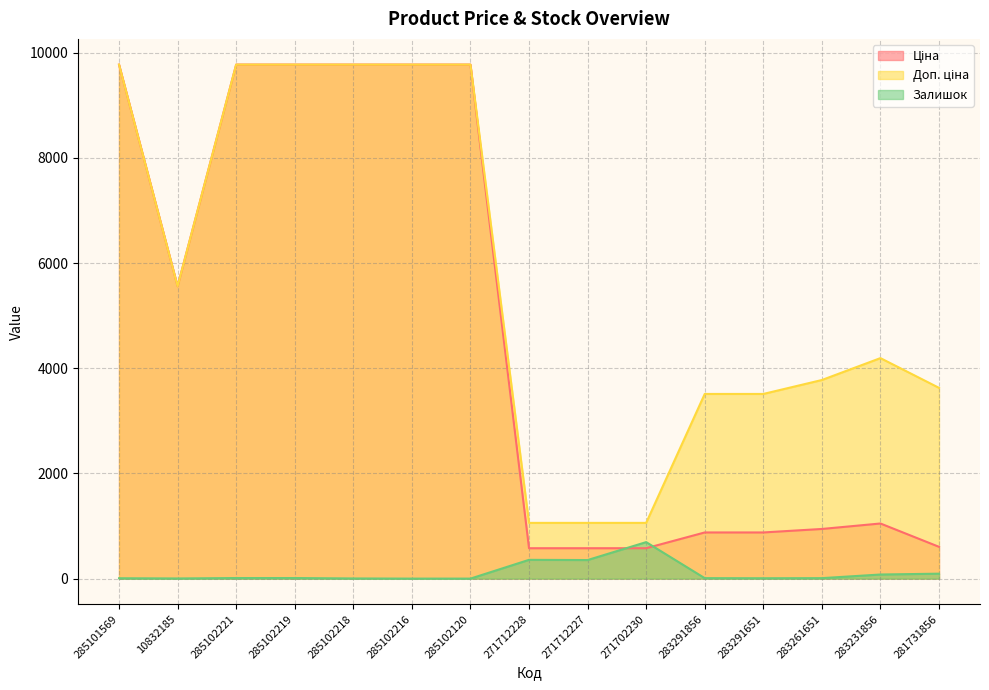

What is the label of the 7th point from the left?

285102120